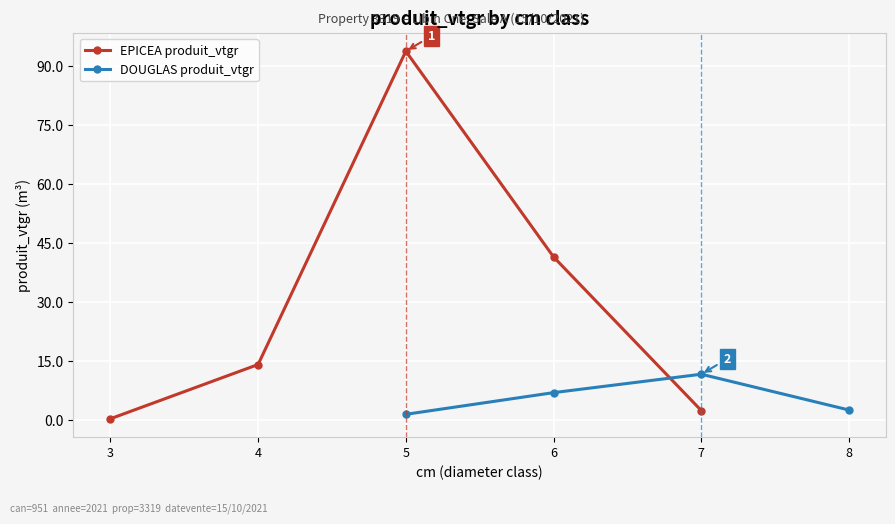

How many lines are shown in the chart?

2